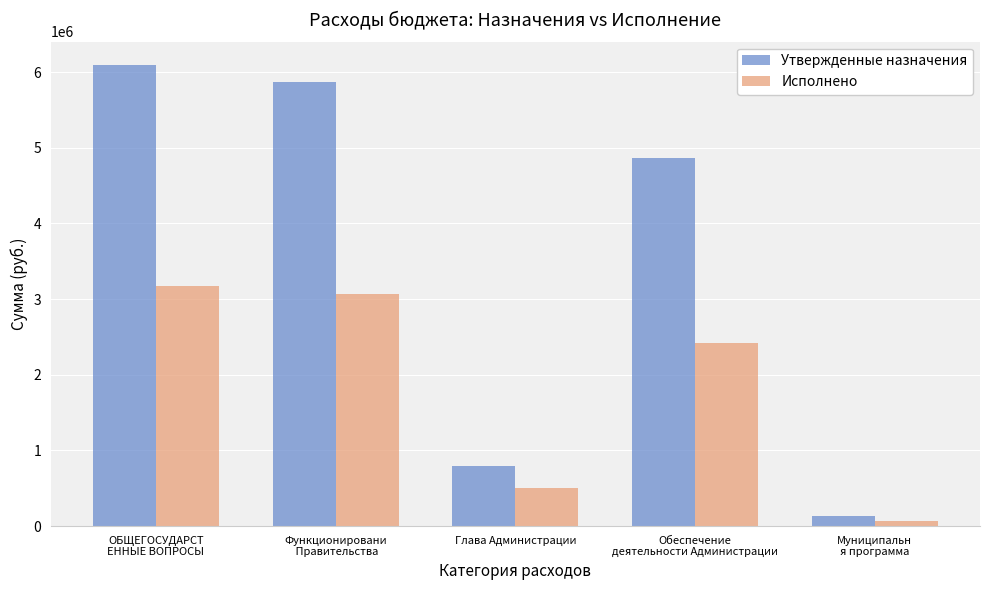

At which label is Исполнено closest to 1624918?

Обеспечение
деятельности Администрации